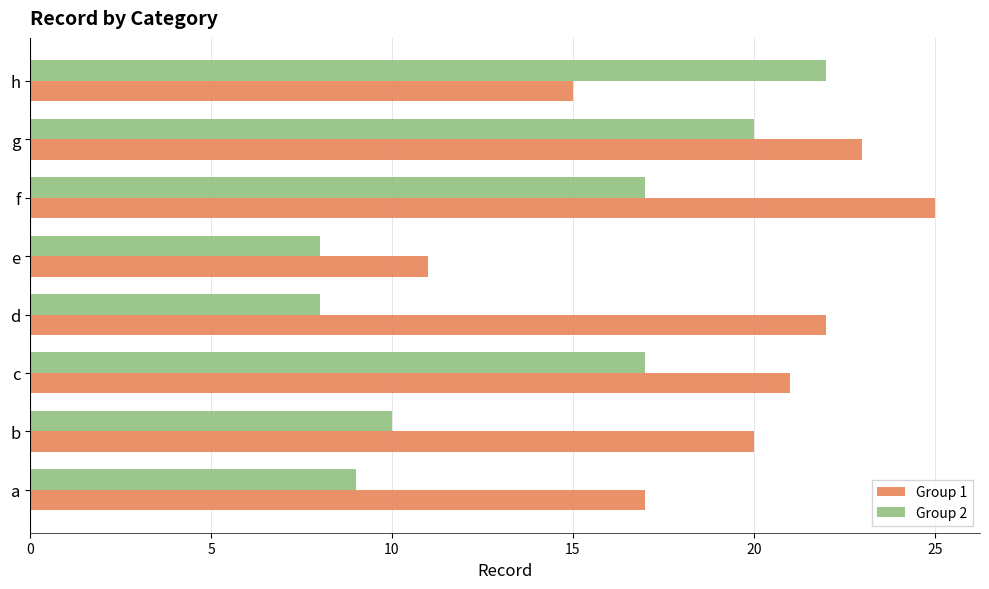

Which category has the highest value in the Group 2 series?

h